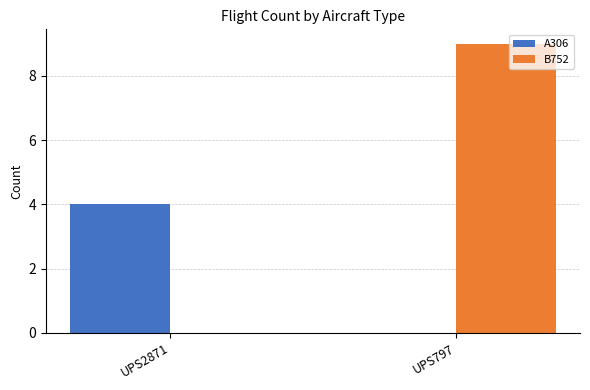

At which category is the sum across all series the highest?

UPS797